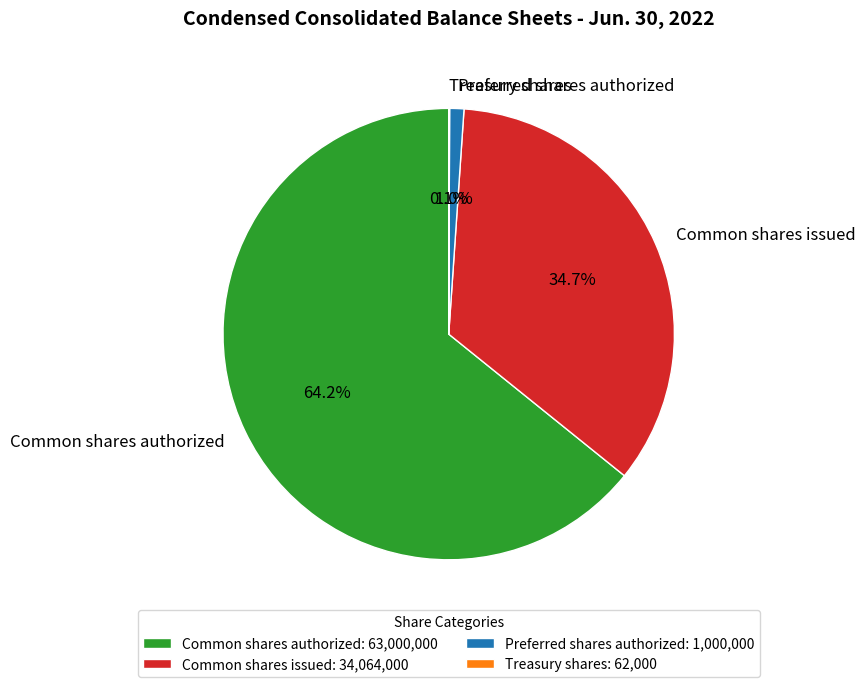

Is it true that Preferred shares authorized is 15% of the pie?

False